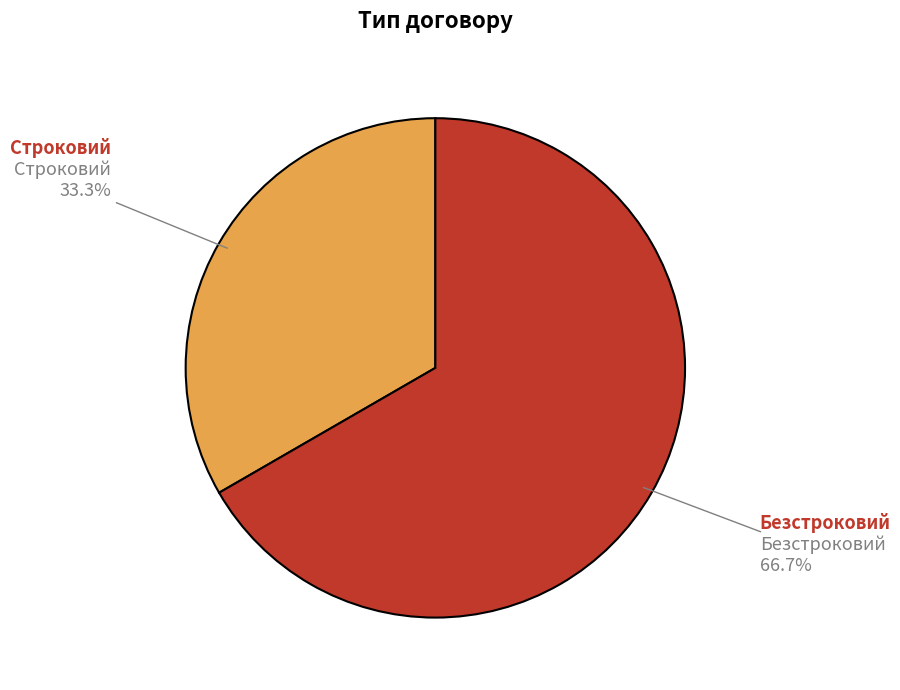

Is there a majority slice in this chart?

Yes